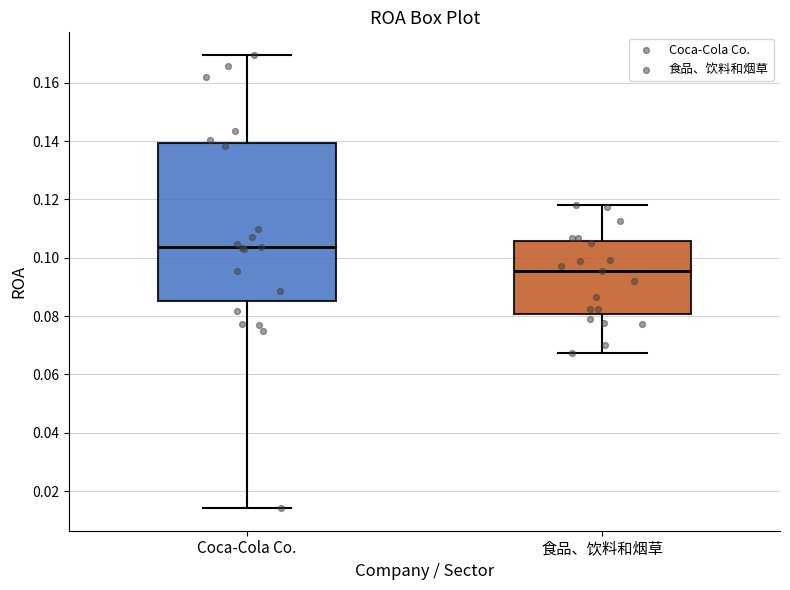

Reading left to right, read every box against the y-axis: the position of its median line, the range the box covers, and the ends of its whiskers. The values are not printed on the chart, so give them approximately, as read against the axis.

Coca-Cola Co.: median 0.104, box 0.086 to 0.140, whiskers 0.014 to 0.170
食品、饮料和烟草: median 0.096, box 0.080 to 0.106, whiskers 0.068 to 0.118